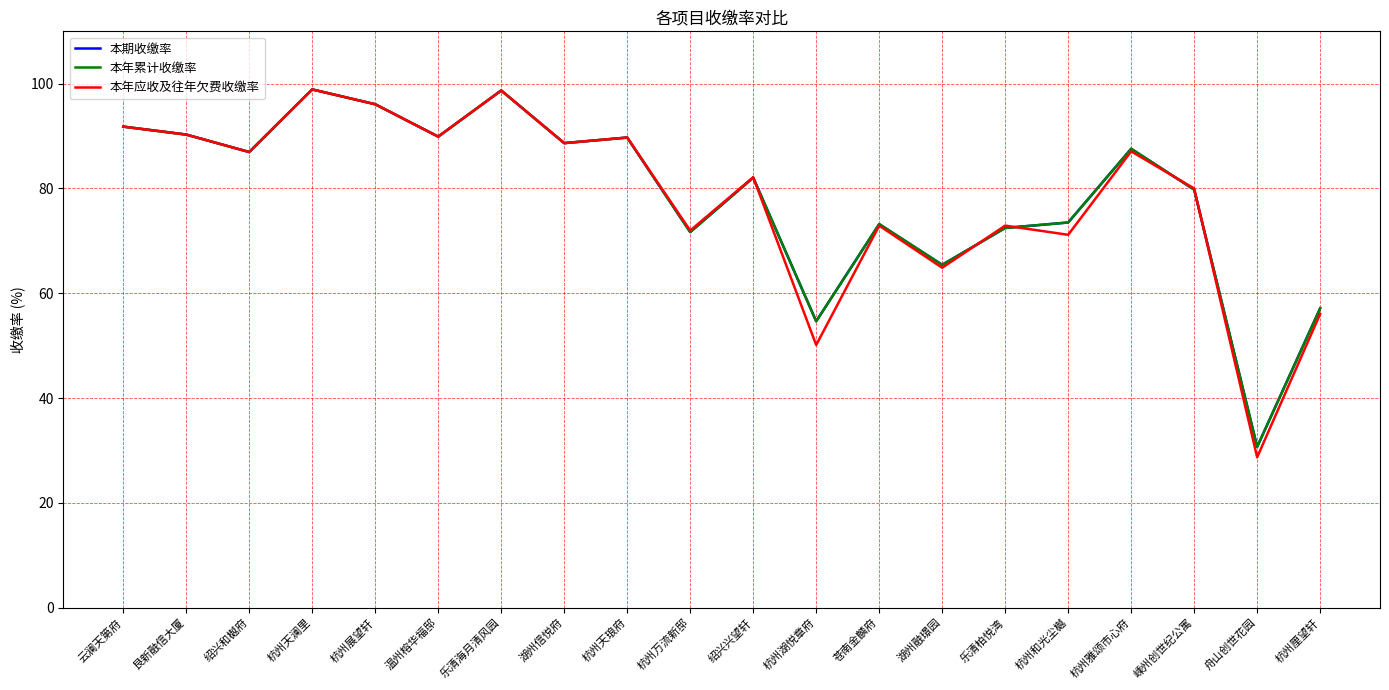

Is this an area chart (filled region under the line)?

No